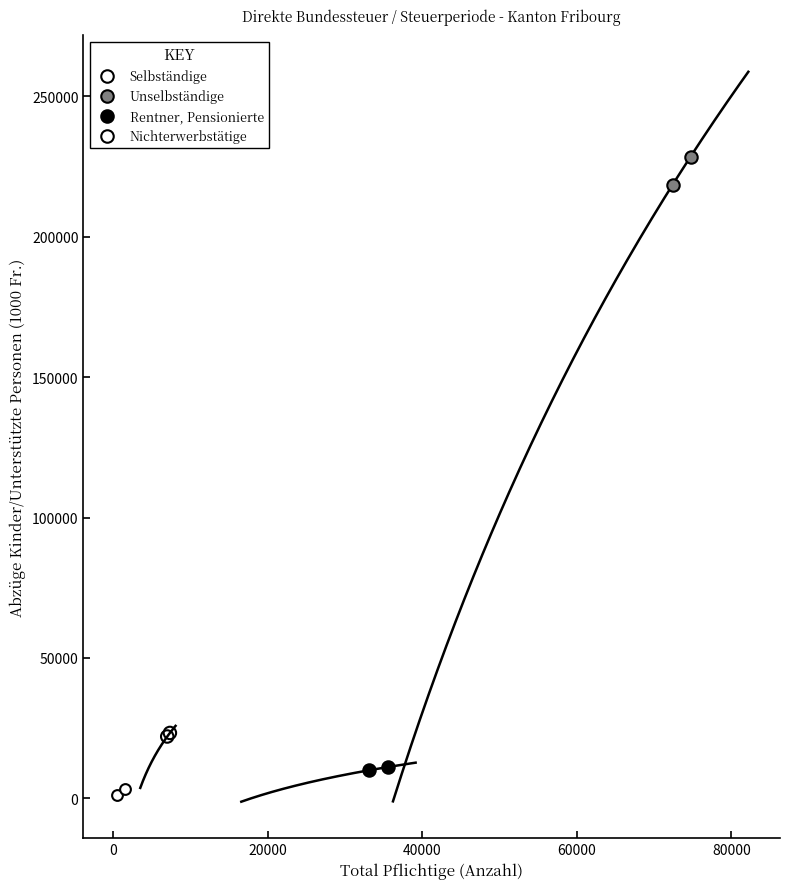

Which series has the widest spread of Y values?

Unselbständige